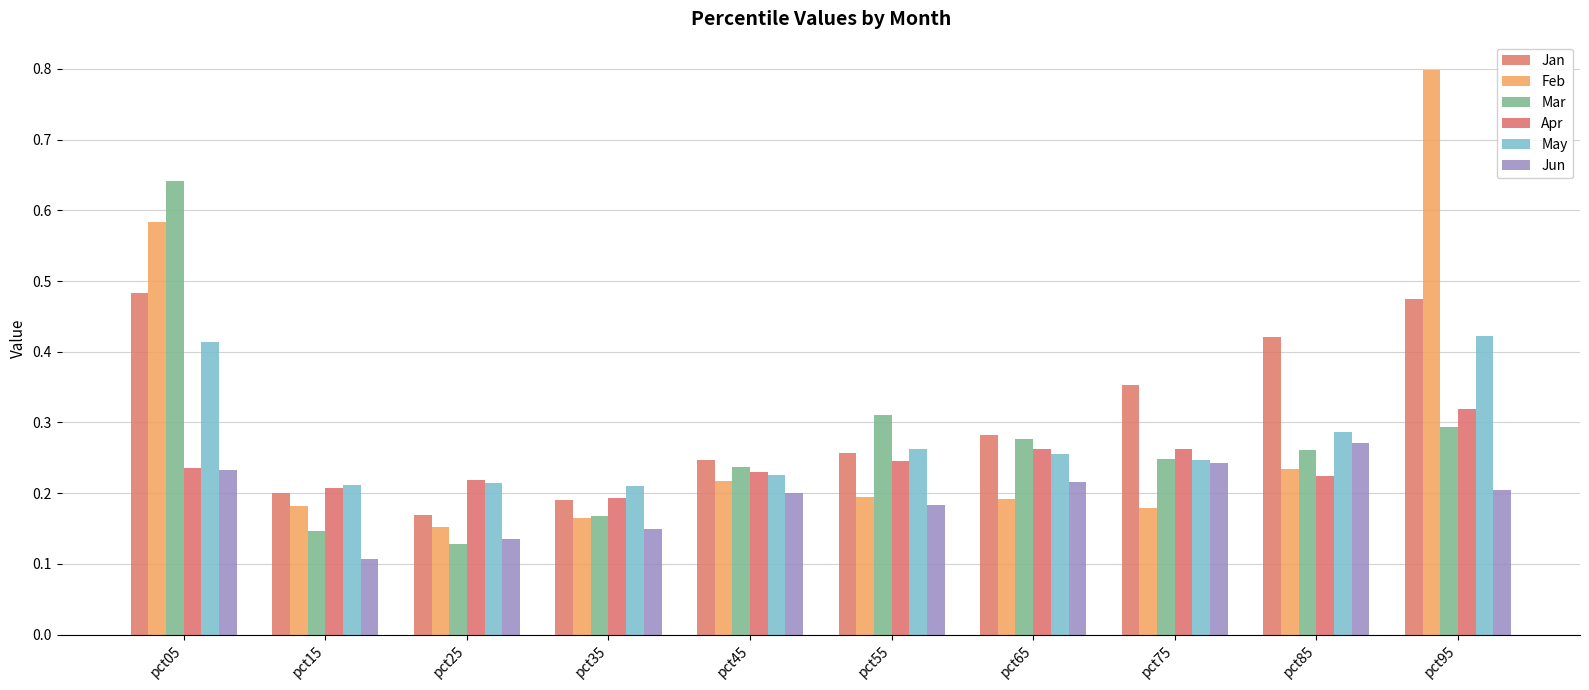

Is it true that Mar equals 0.3 at pct65?

True